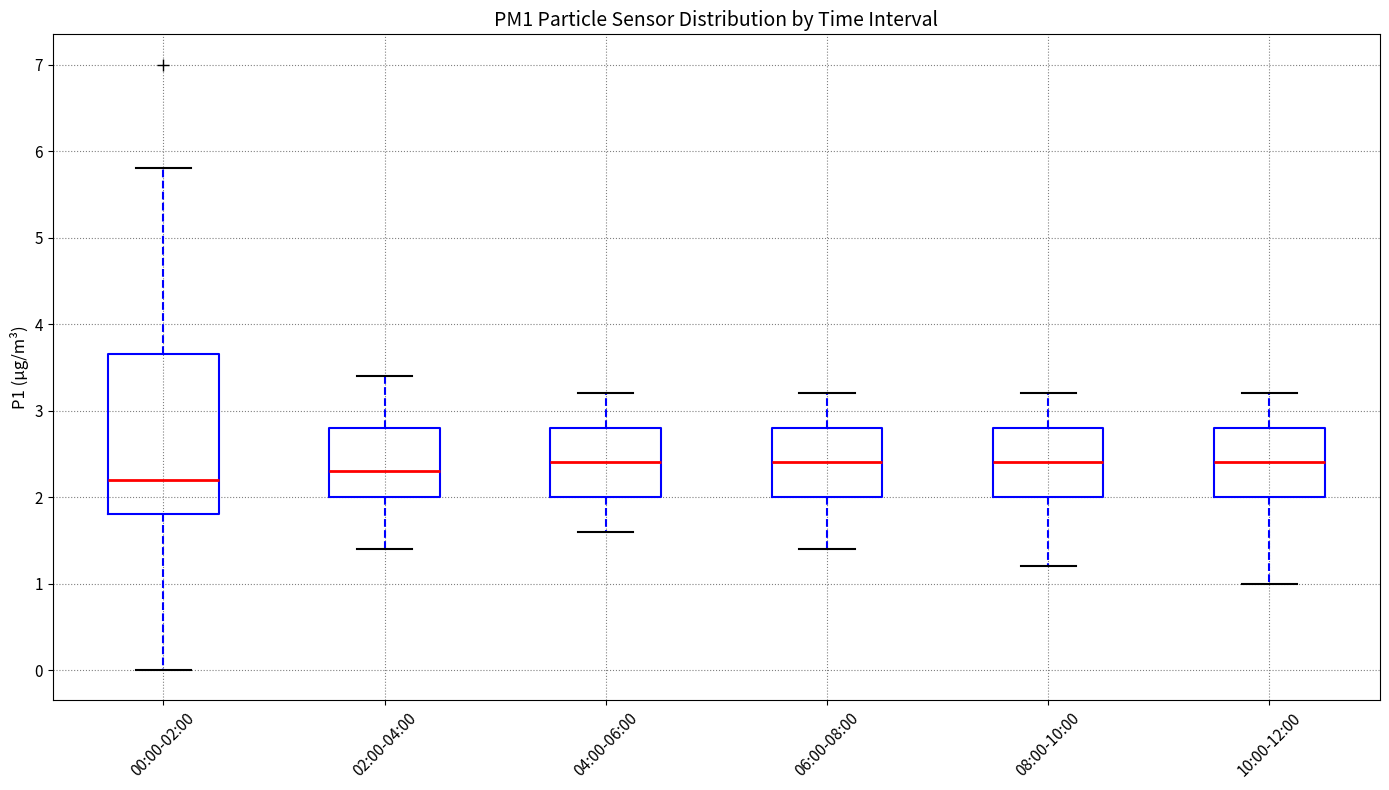

Where does the median line of the box for 02:00-04:00 sit on the y-axis? The values are not printed on the chart, so give them approximately, as read against the axis.

2.3